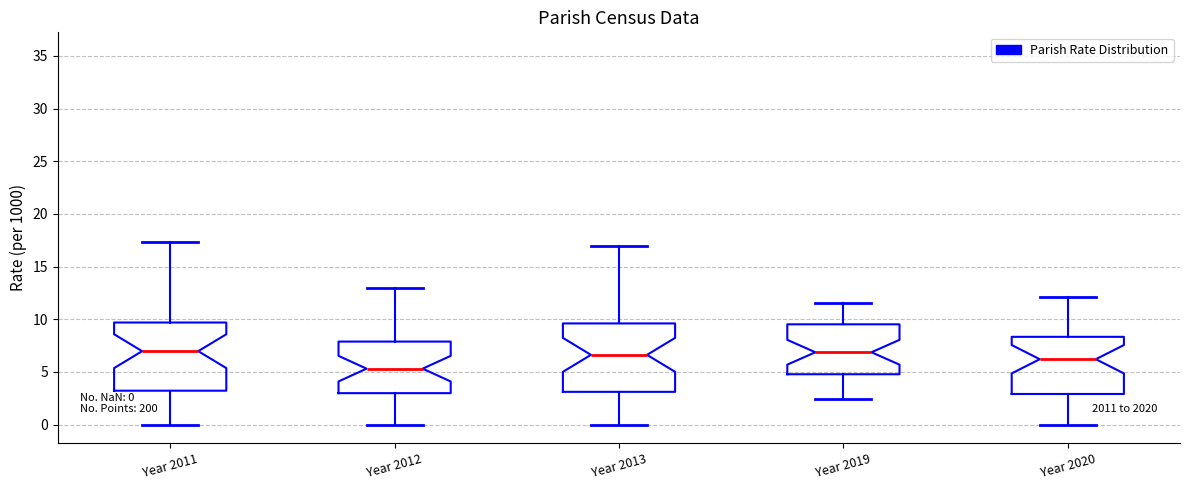

Which box's median line is the lowest?

Year 2012